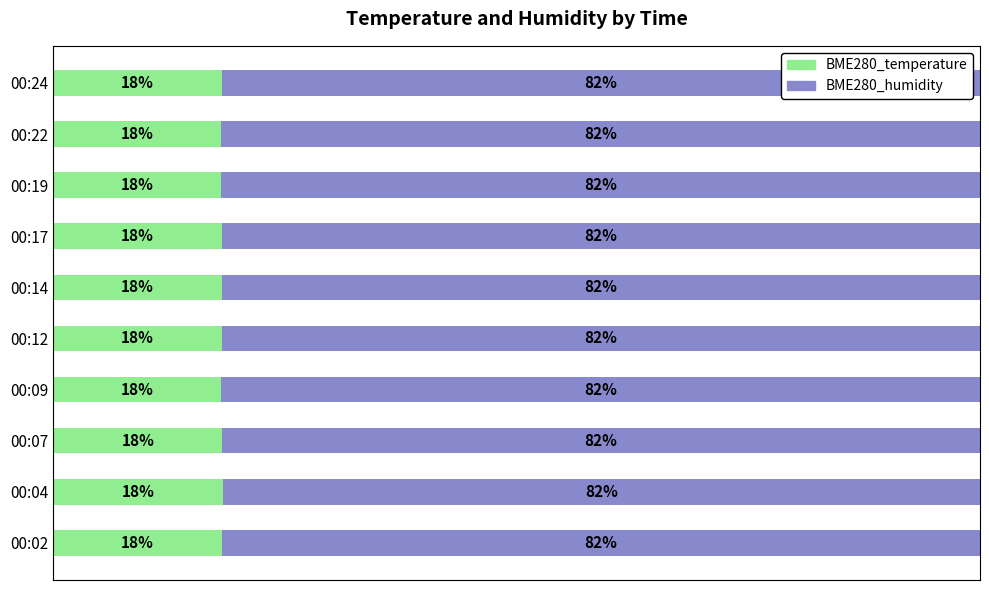

What are all the series names shown in the legend?

BME280_temperature, BME280_humidity